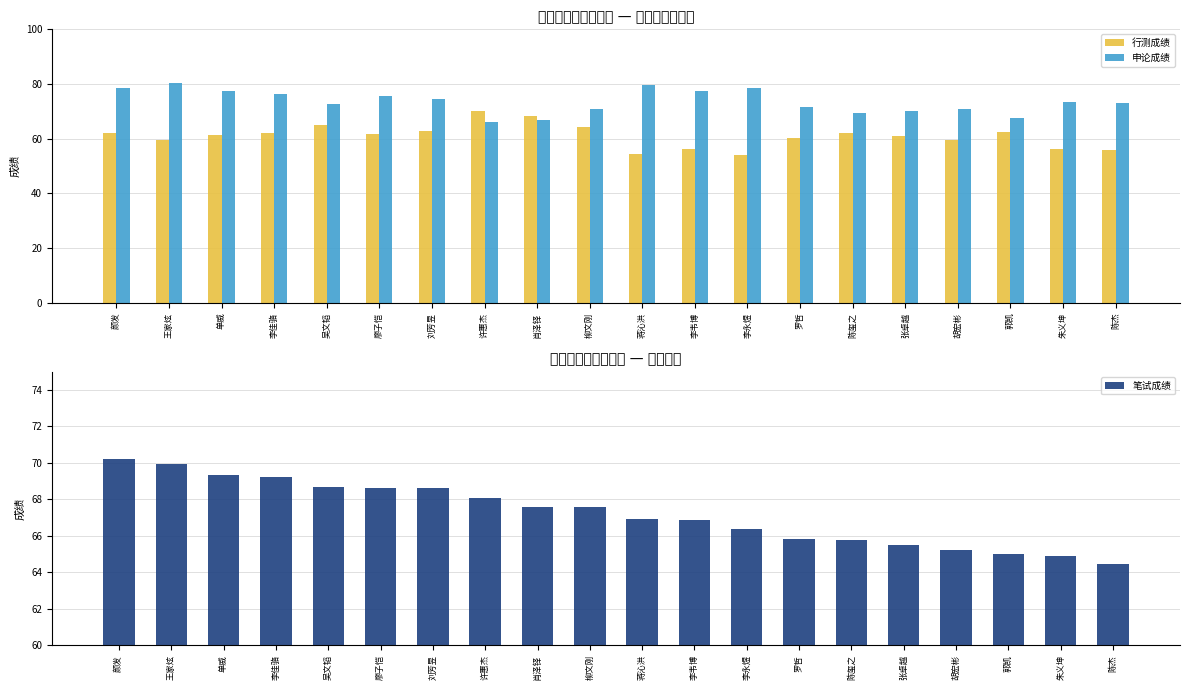

Which category has the highest value in the 笔试成绩 series?

颜发